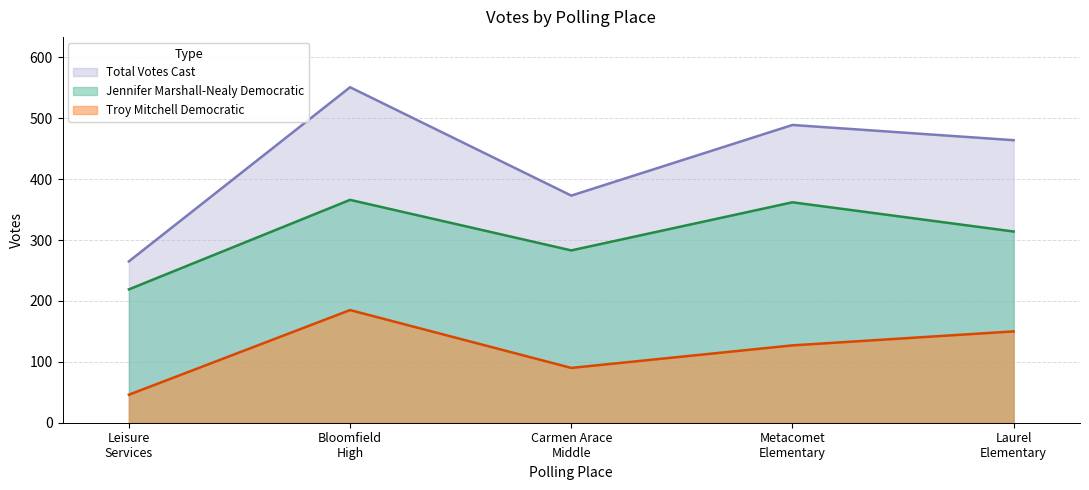

What is the value of the Troy Mitchell Democratic point at the 1st from the left?

46